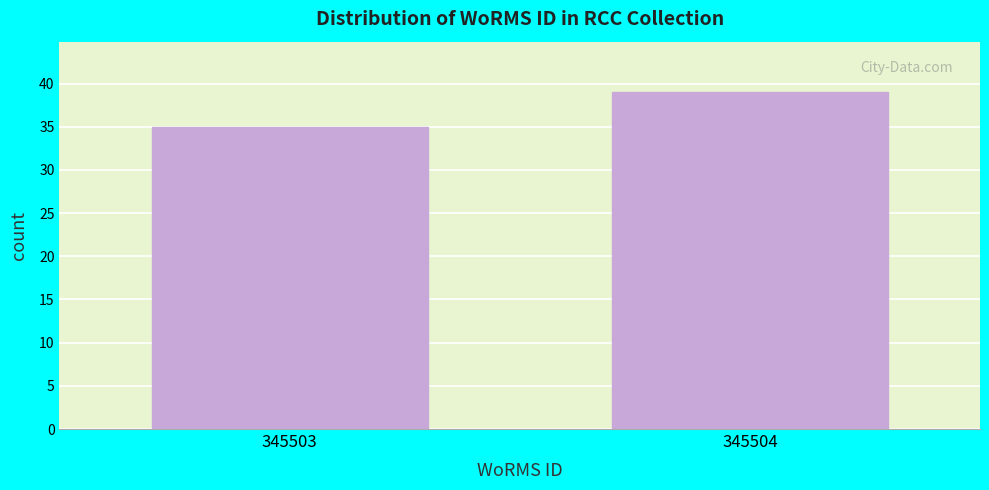

Reading right to left, list all the values displayed in this chart.

345504=39	345503=35